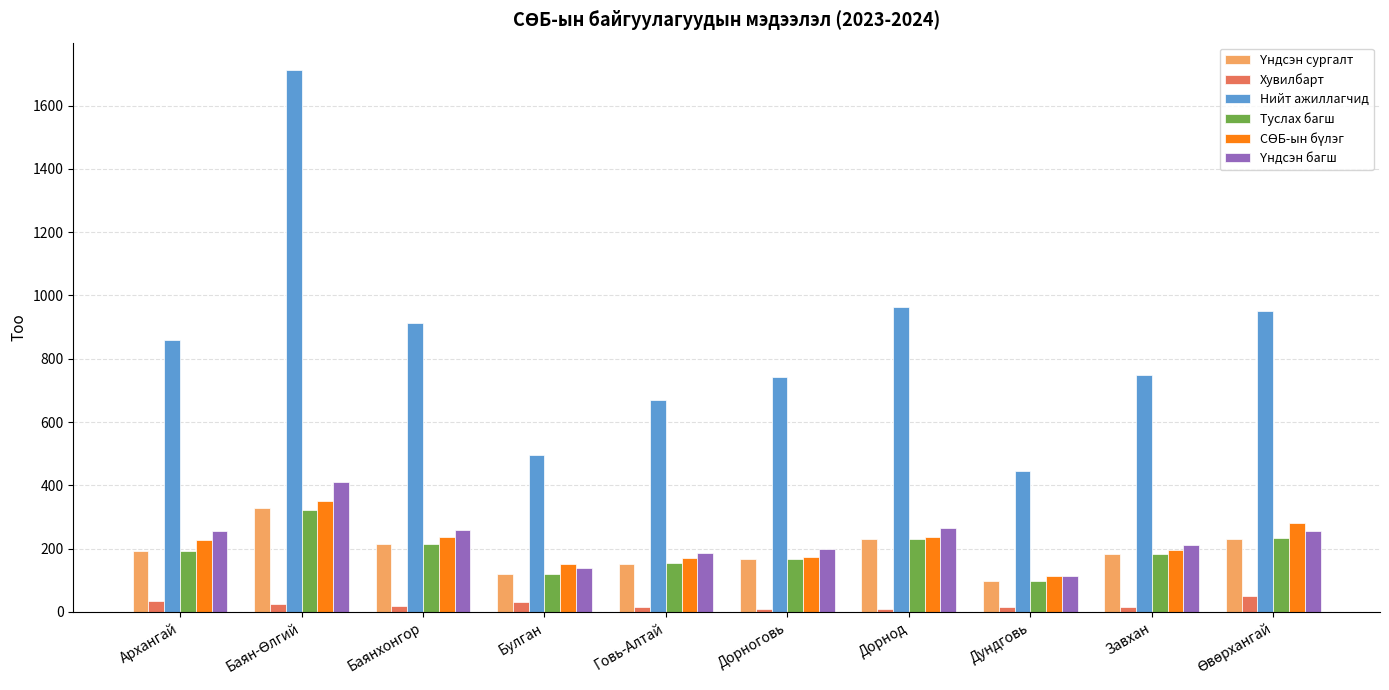

What is the sum of all Хувилбарт values?

224